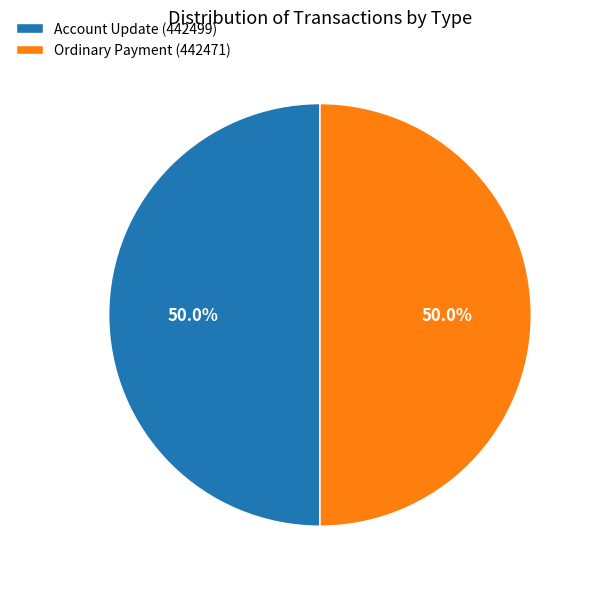

Is the sum of Ordinary Payment (442471) and Account Update (442499) greater than half?

Yes